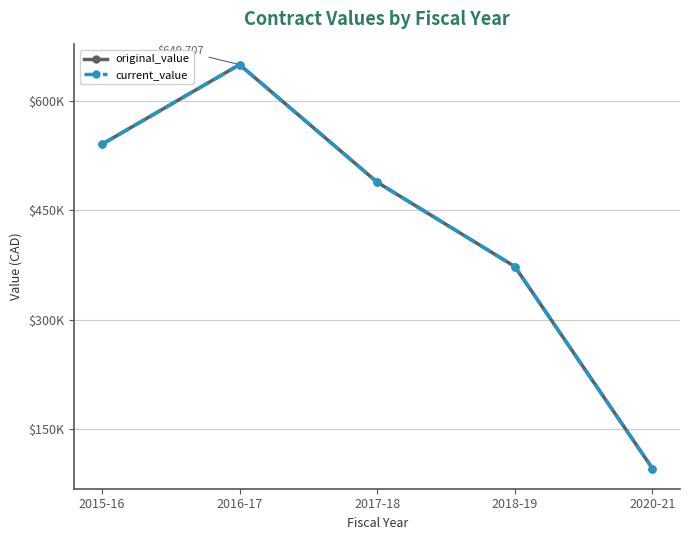

The current_value series shows 649707.3 at 2016-17. True or false?

True